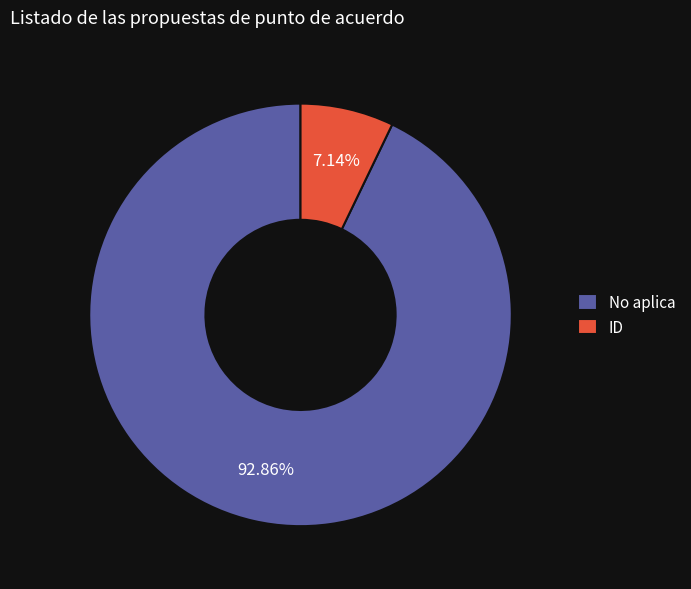

How much of the chart is everything except ID?

92.9%